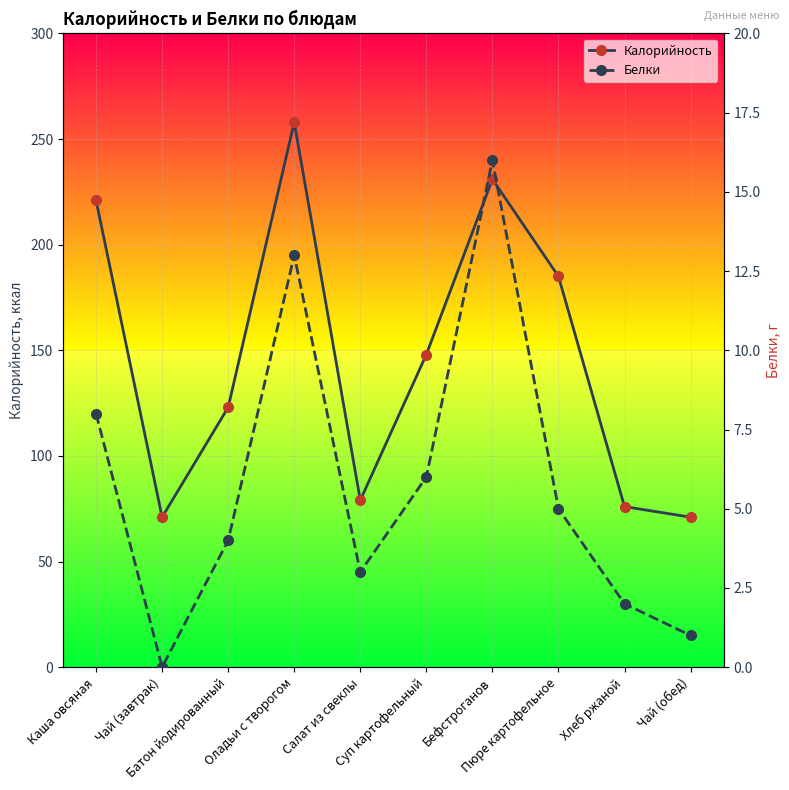

In Калорийность, how many points are lower than both neighbors (excluding endpoints)?

2